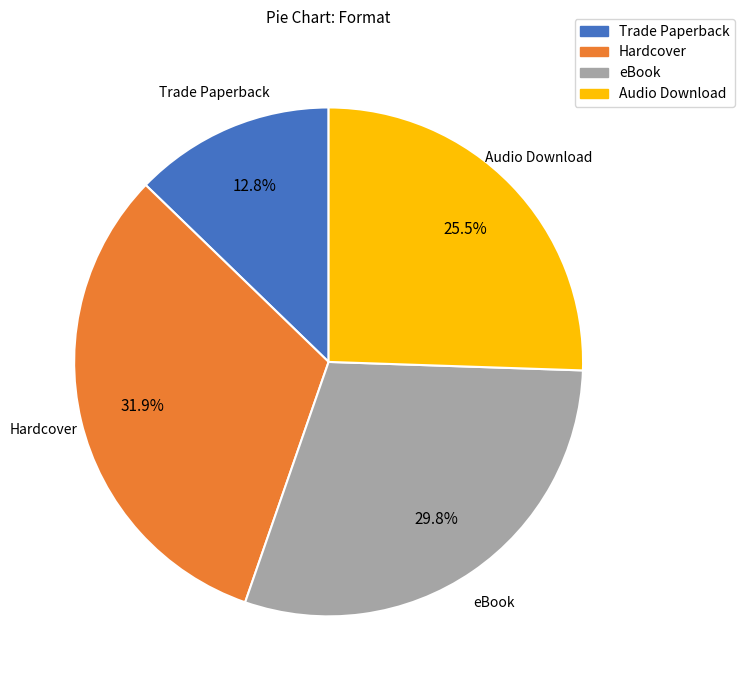

How many segments does this pie chart have?

4